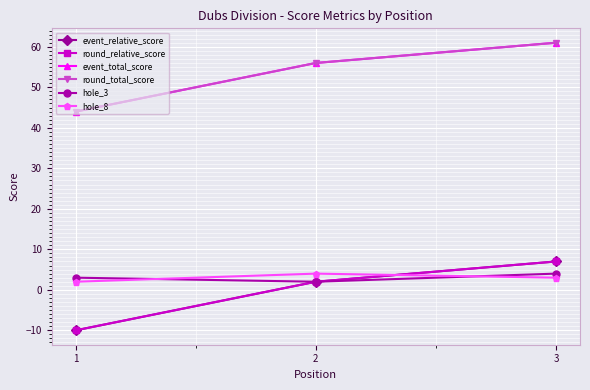

Where is event_total_score nearest to the value 52?

2